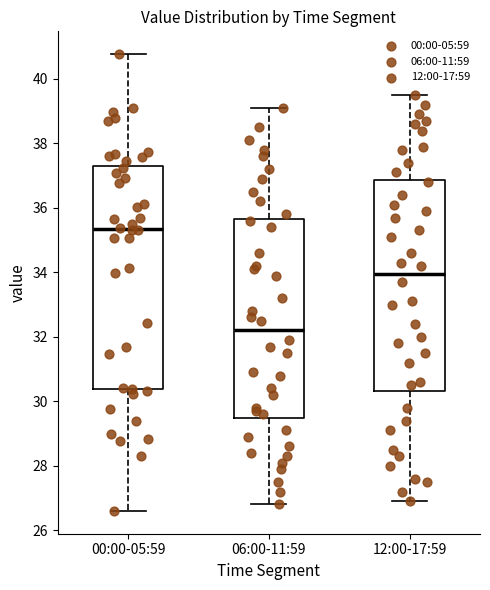

Where does the median line of the box for 00:00-05:59 sit on the y-axis? The values are not printed on the chart, so give them approximately, as read against the axis.

35.4